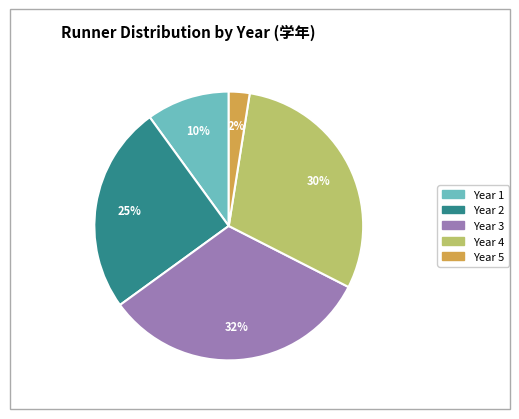

Does any single category account for the majority?

No